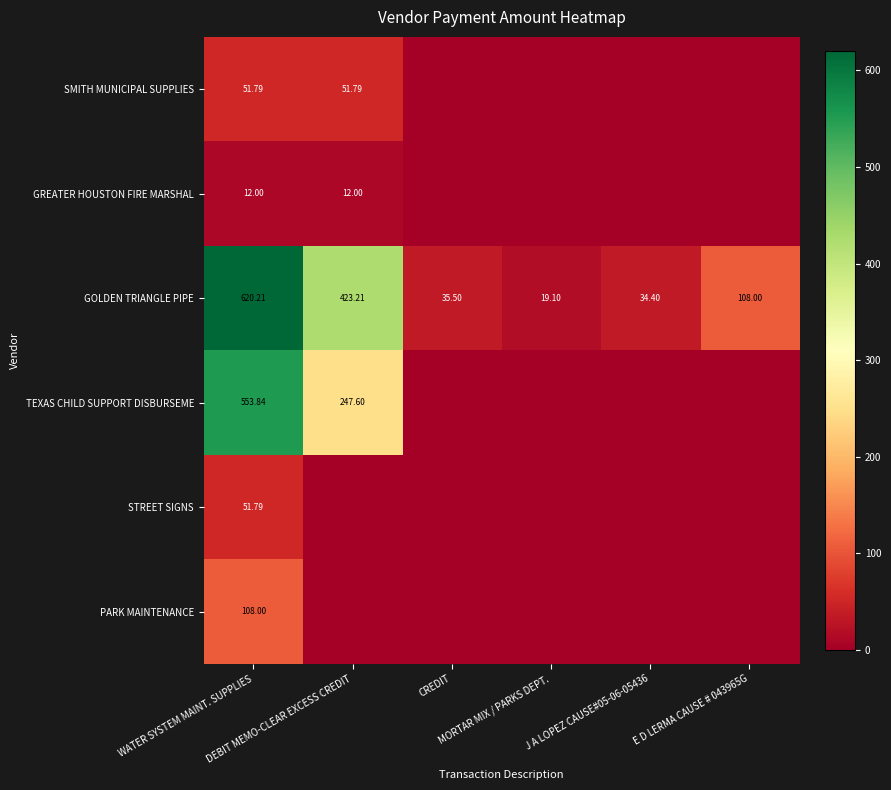

What is the sum of the GOLDEN TRIANGLE PIPE values at MORTAR MIX / PARKS DEPT. and DEBIT MEMO-CLEAR EXCESS CREDIT?

442.3